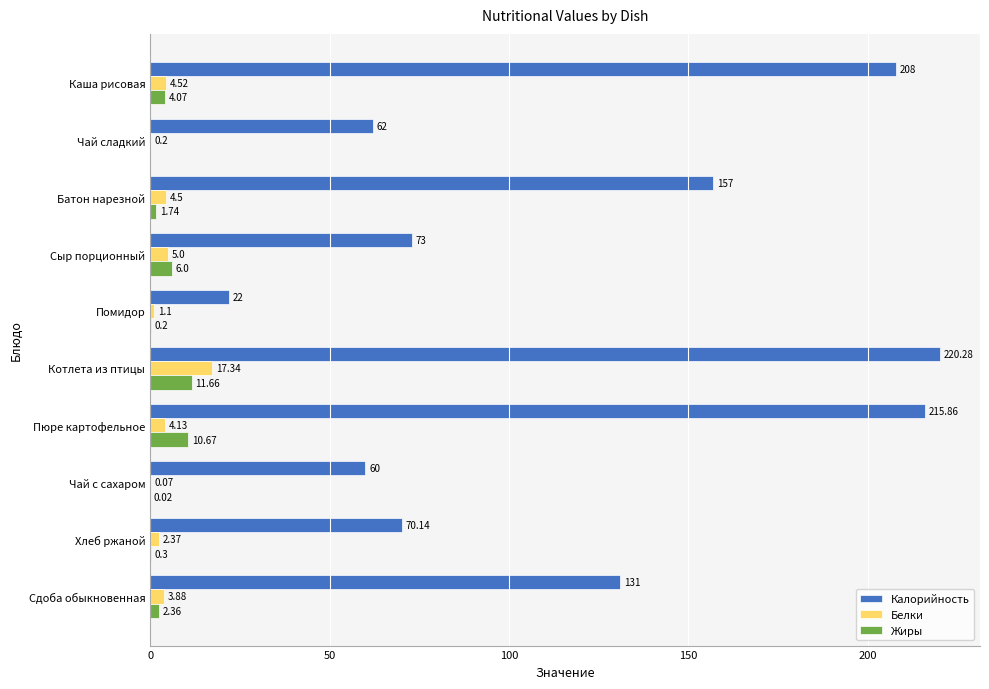

What is the total value across all series at Сдоба обыкновенная?

137.2